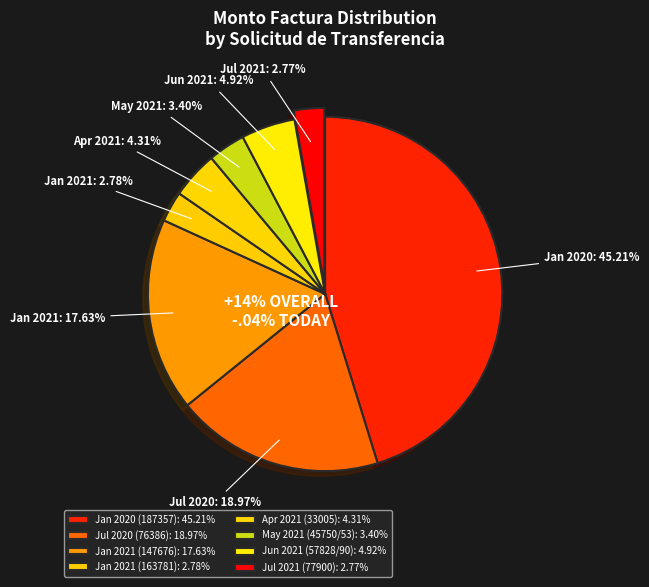

Combined, do 147676 and 45753 account for over 50%?

No